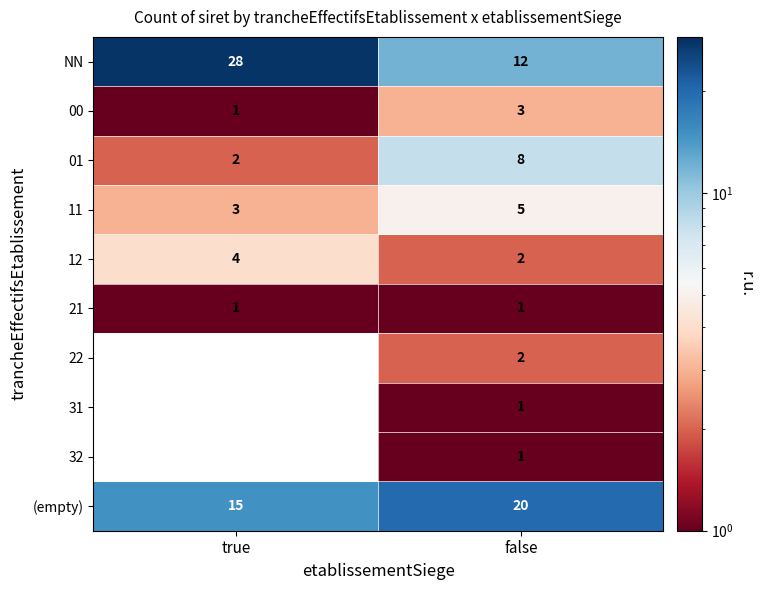

What is the total value across all series at false?

55